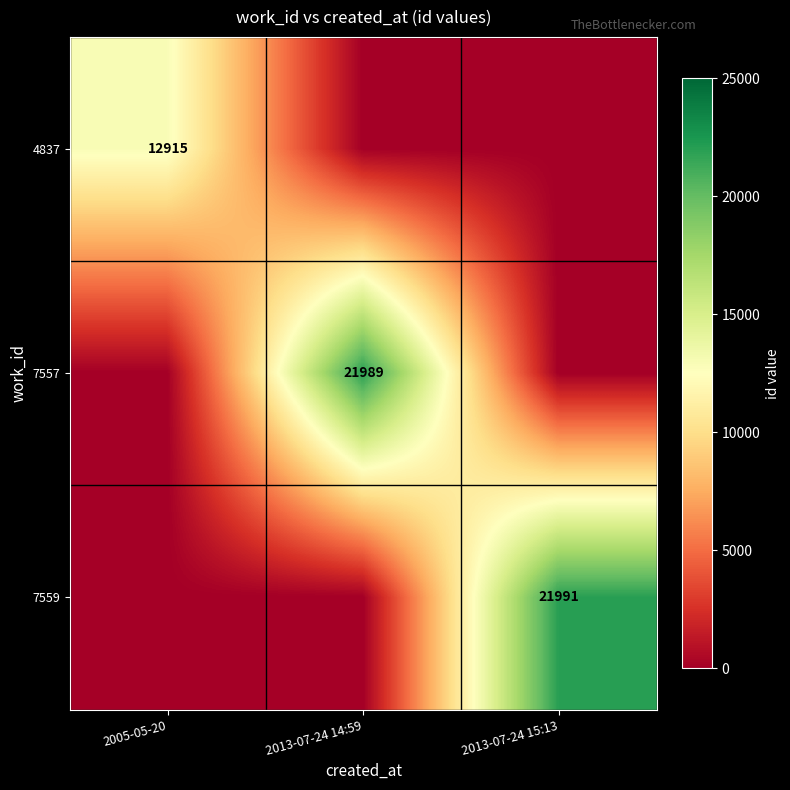

How many distinct data groups are displayed?

3